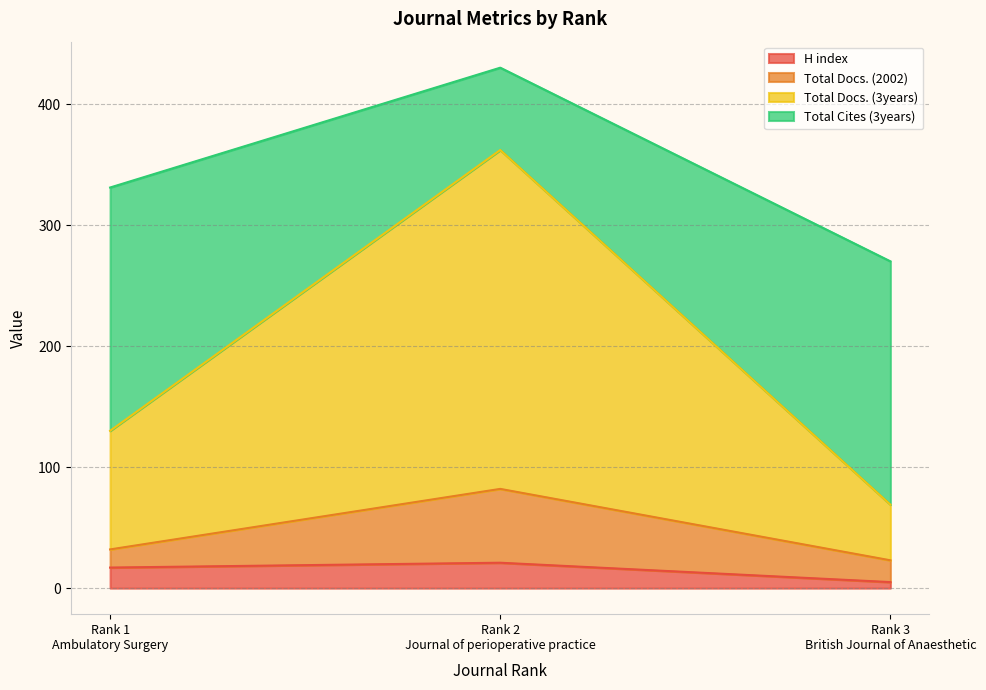

Reading left to right, transcribe the values for H index.

17	21	5